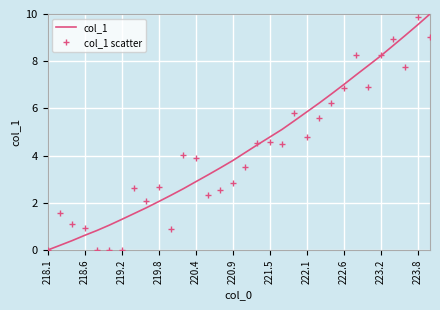

What is the highest value of the col_1 scatter series?

9.9